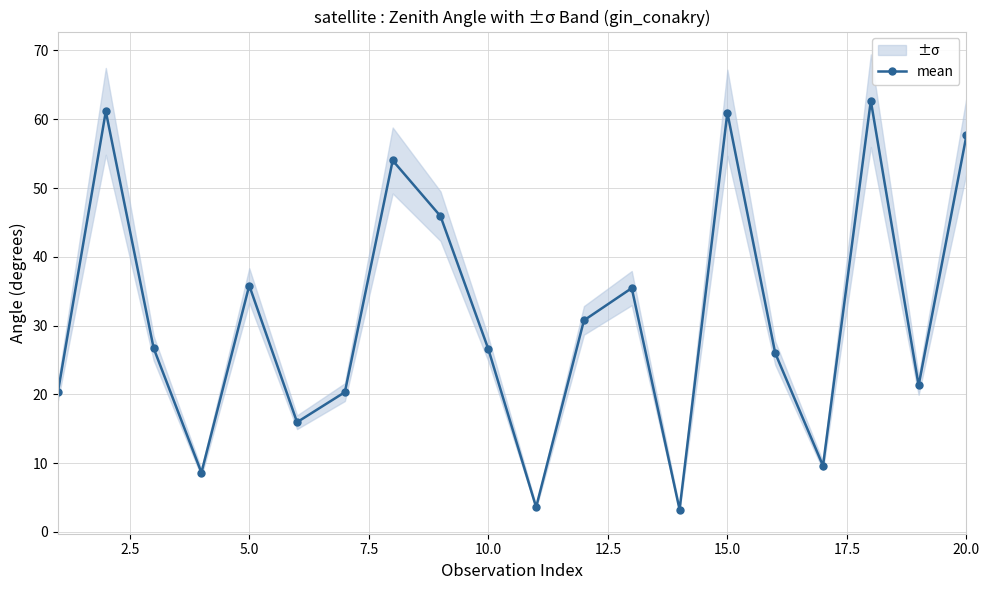

In mean, how many points are lower than both neighbors (excluding endpoints)?

6